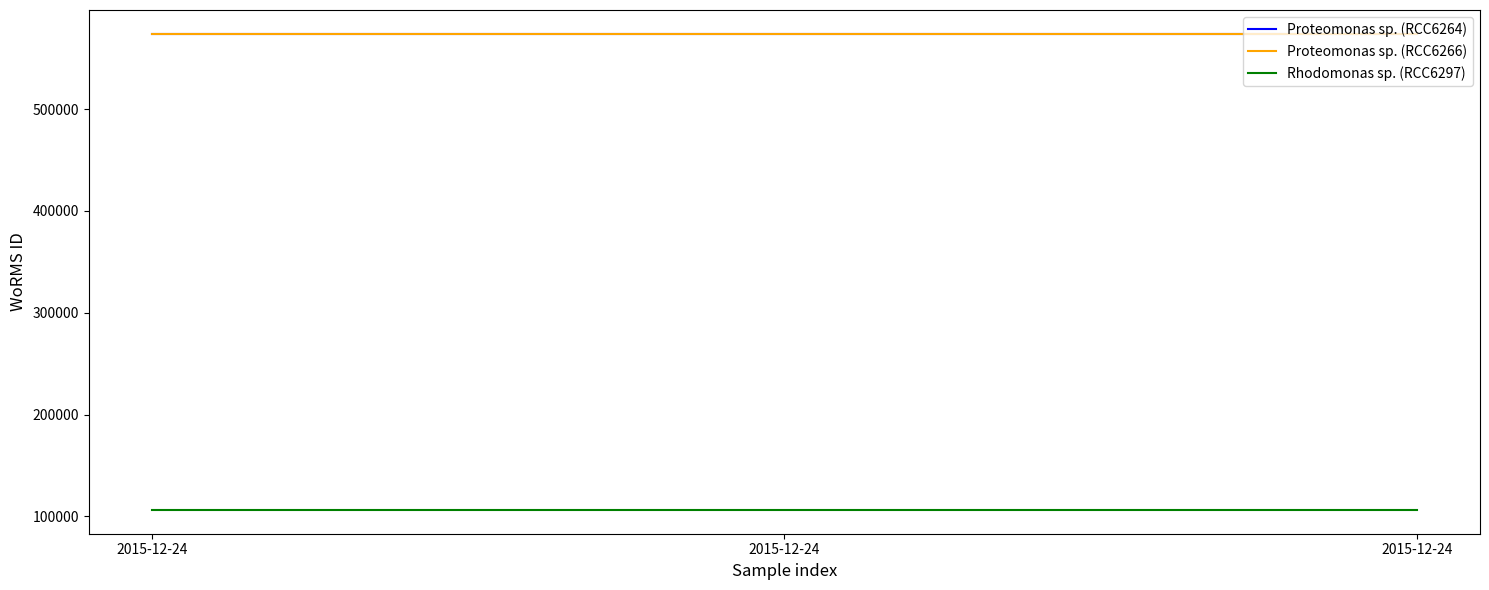

Reading left to right, transcribe all the data shown in this chart.

Proteomonas sp. (RCC6264): 2015-12-24=573955	2015-12-24=573955	2015-12-24=573955
Proteomonas sp. (RCC6266): 2015-12-24=573955	2015-12-24=573955	2015-12-24=573955
Rhodomonas sp. (RCC6297): 2015-12-24=106289	2015-12-24=106289	2015-12-24=106289